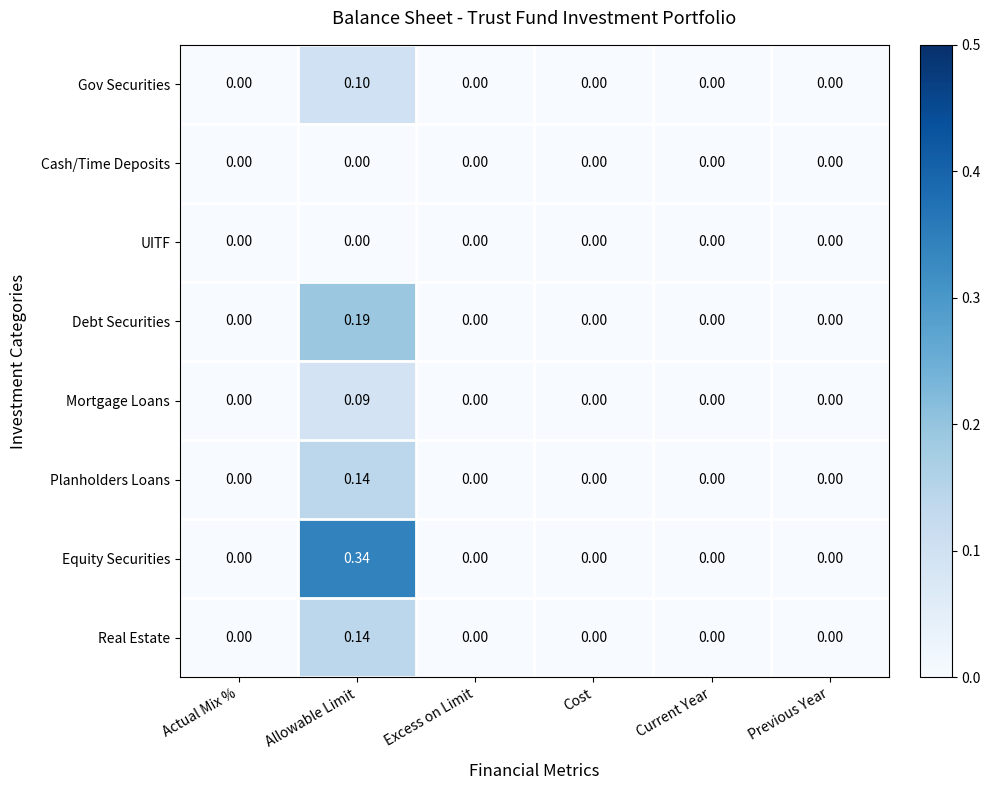

Which series changed the most between Allowable Limit and Cost?

Equity Securities